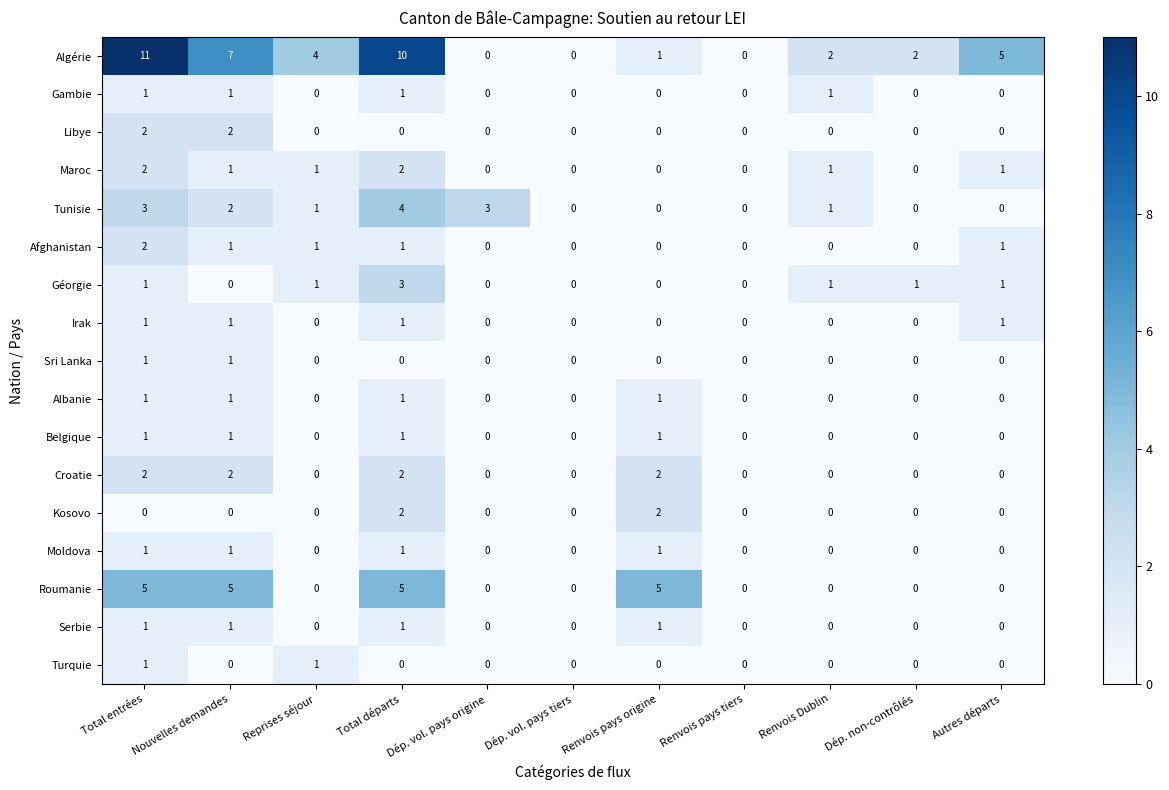

Which series changed the most between Nouvelles demandes and Dép. vol. pays origine?

Algérie